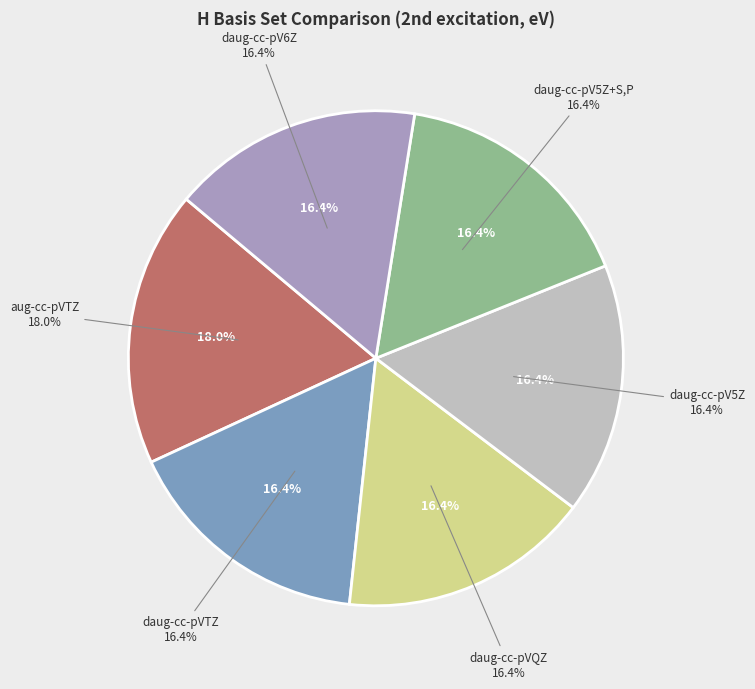

The daug-cc-pVQZ slice represents 16% of the pie. True or false?

True